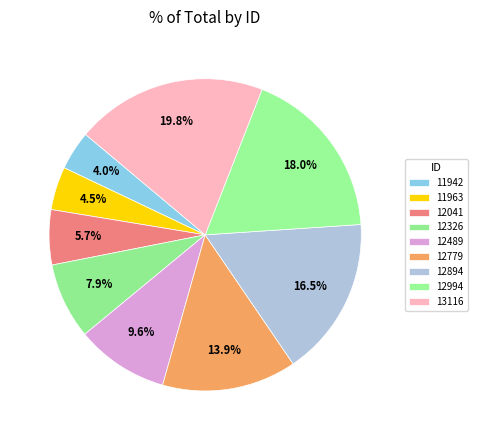

To the nearest percent, what percentage of the pie is 13116?

20%